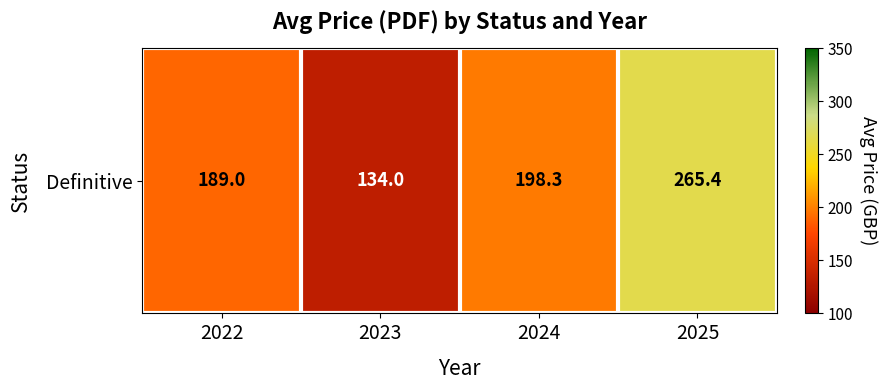

Reading left to right, transcribe all the data shown in this chart.

189.0	134.0	198.3	265.4